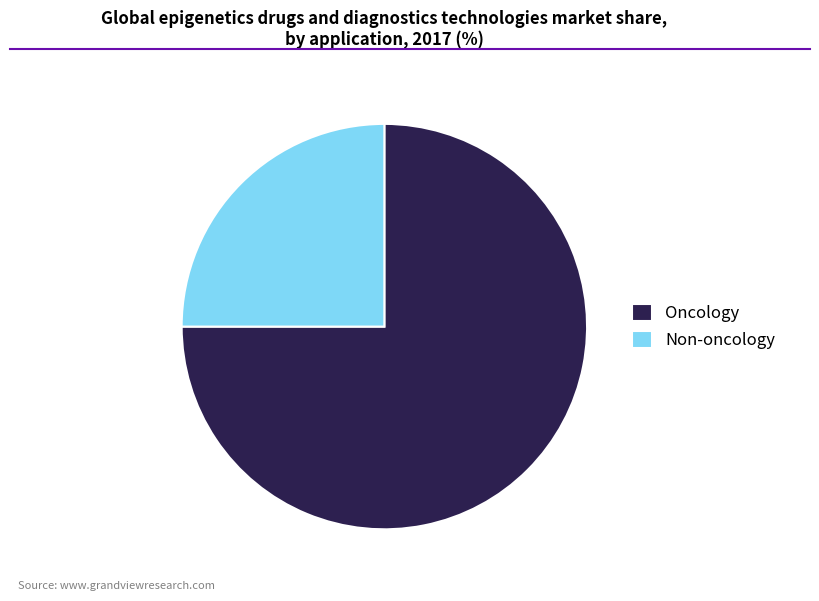

What is the ratio of the value at Non-oncology to the value at Oncology?

0.3